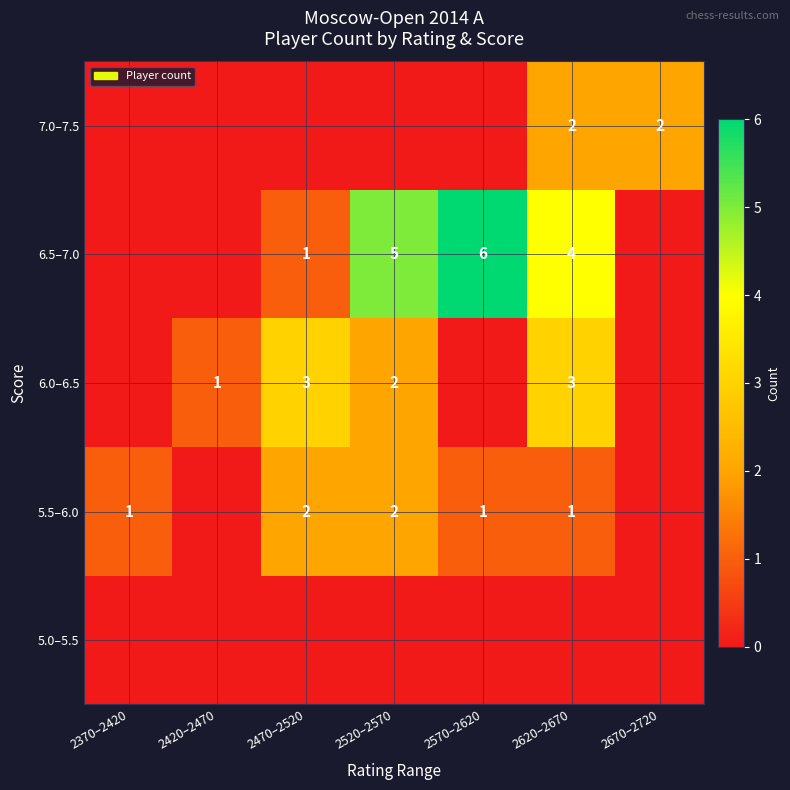

Is the value of 5.5–6.0 at 2620–2670 greater than the value of 6.0–6.5 at 2620–2670?

No